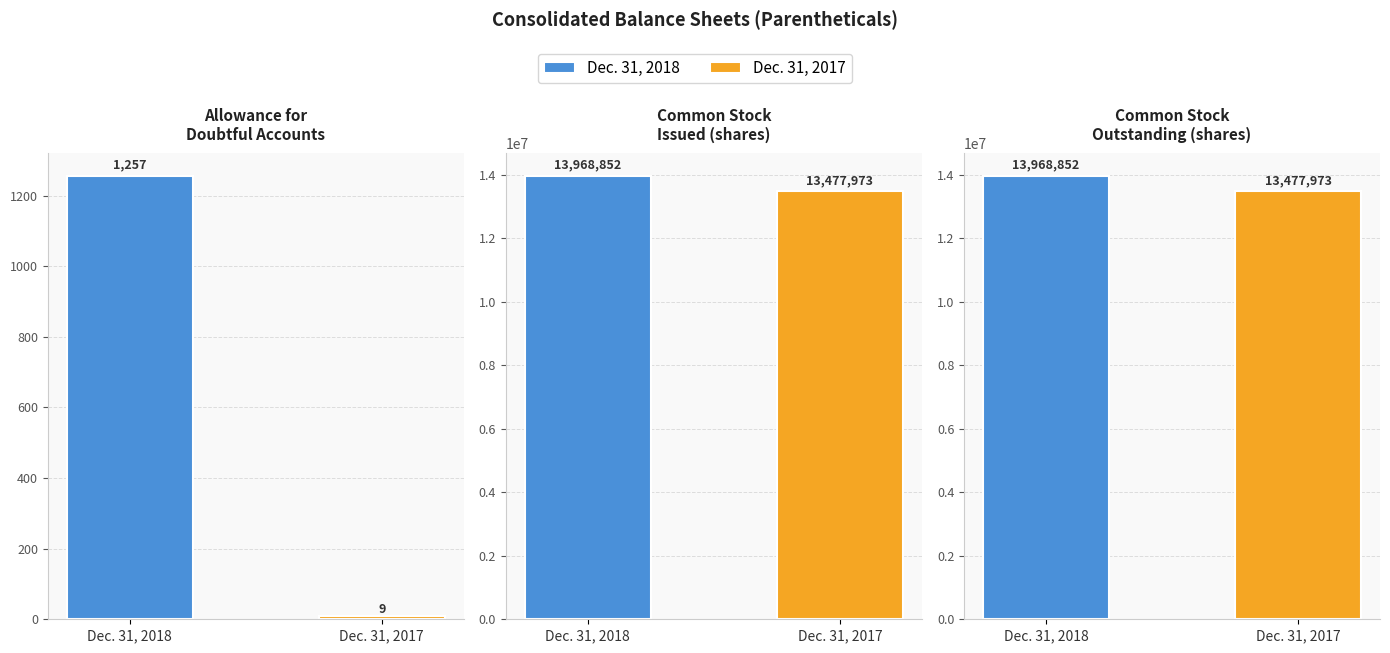

At which category is the sum across all series the highest?

Common Stock
Issued (shares)